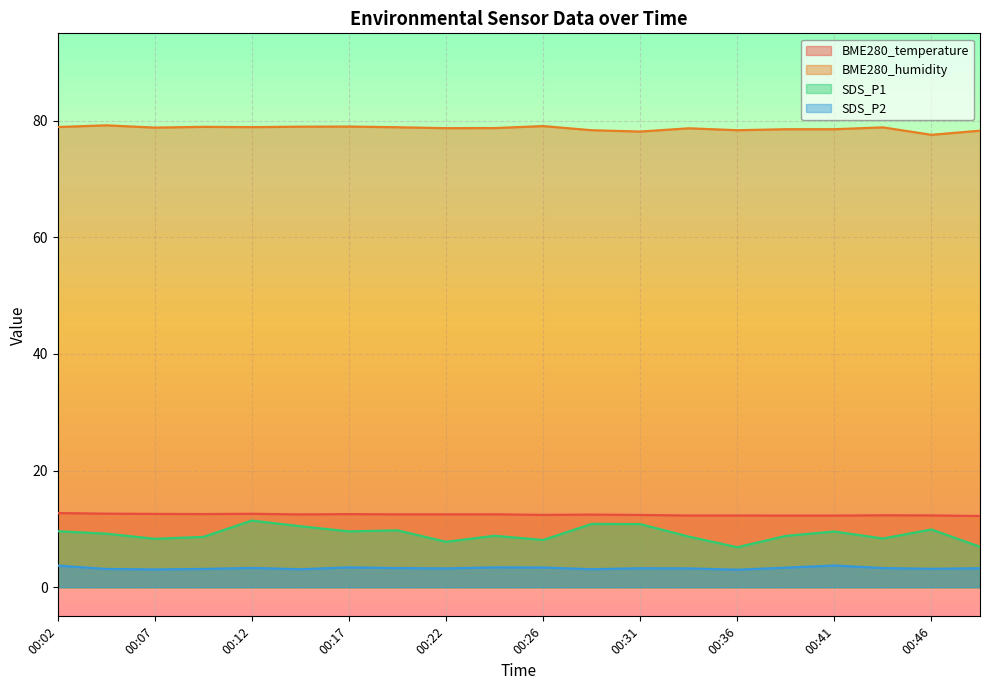

Which series has the largest range (max minus min)?

SDS_P1